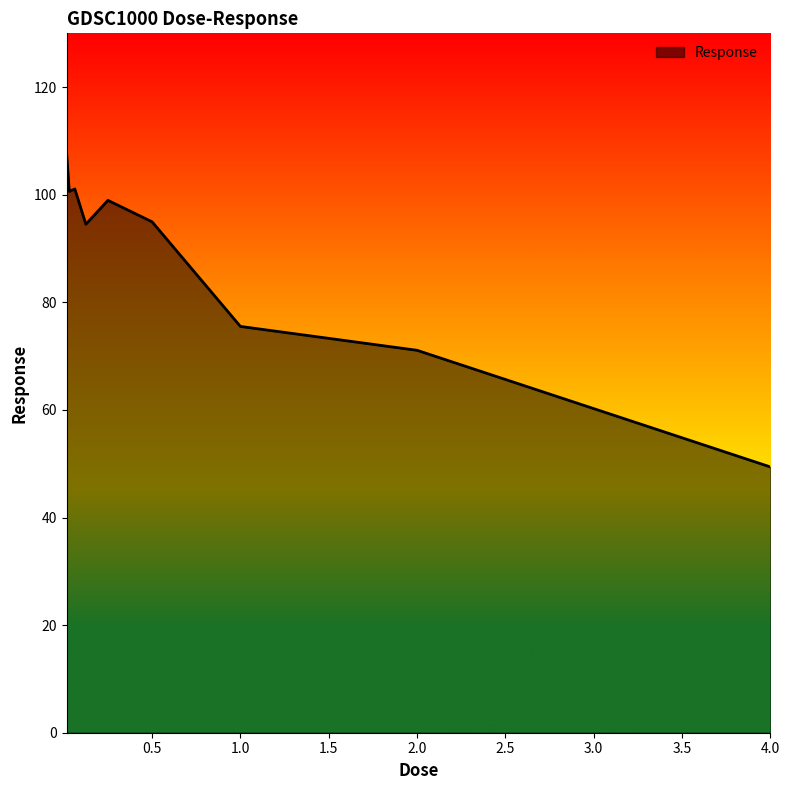

What is the smallest value displayed?

49.4